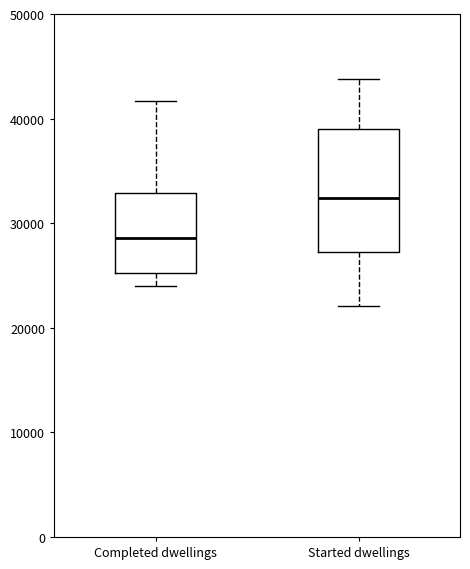

Reading left to right, transcribe this box plot: for each box, give where its median line is, the range the box spans, and where its two whiskers end, as read against the y-axis. The values are not printed on the chart, so give them approximately, as read against the axis.

Completed dwellings: median 29000, box 25000 to 33000, whiskers 24000 to 42000
Started dwellings: median 32000, box 27000 to 39000, whiskers 22000 to 44000